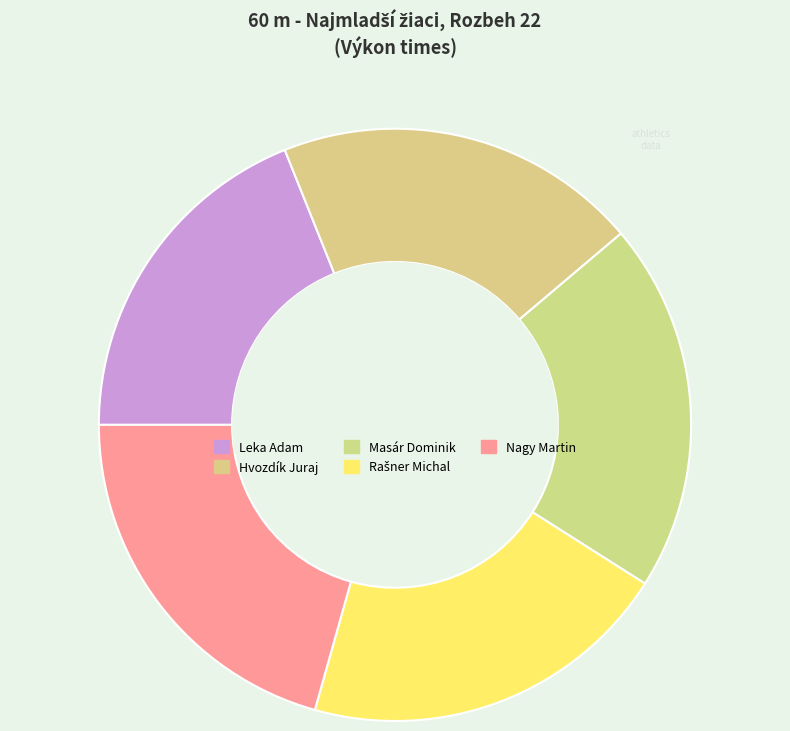

Count the number of slices in the pie.

5